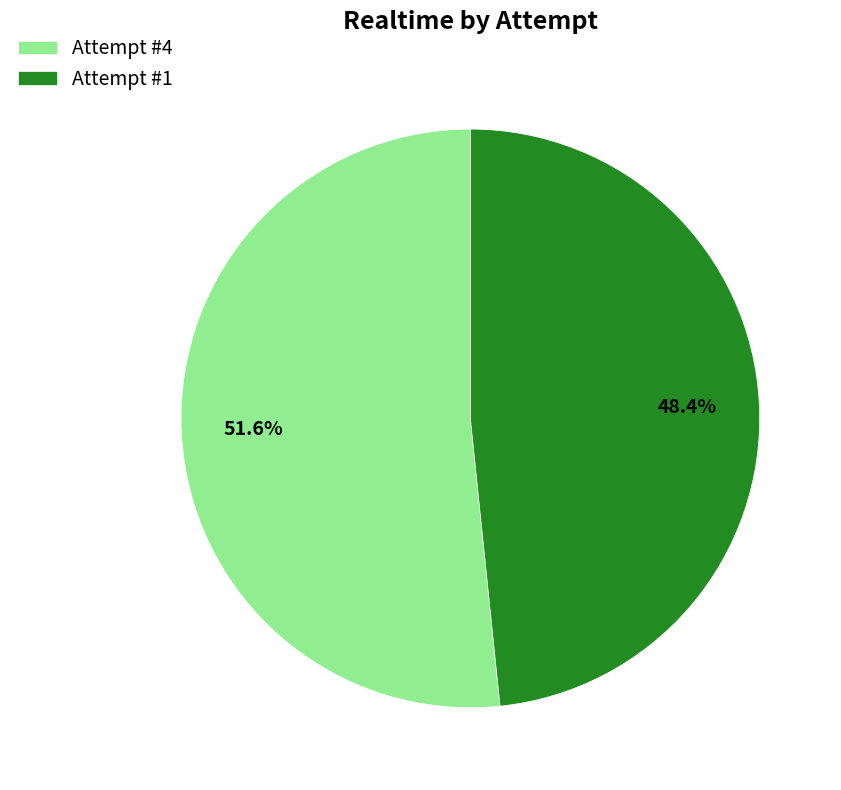

To the nearest percent, what is the combined percentage of Attempt #4 and Attempt #1?

100%